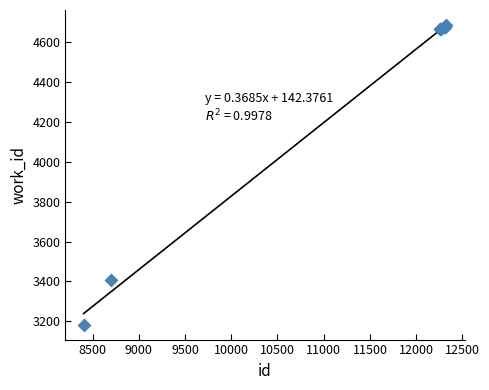

What Y value in the scatter plot is closest to 3933?

3408